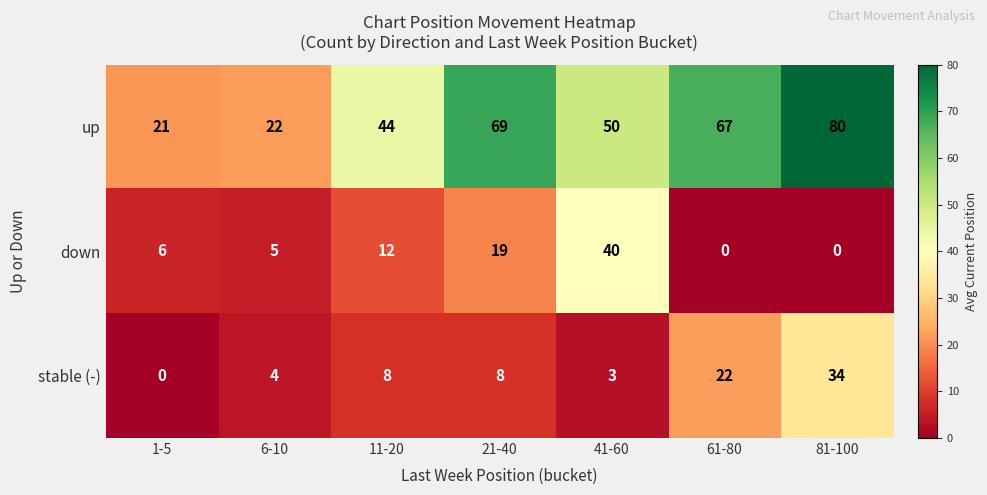

What is the maximum value shown in the chart?

80